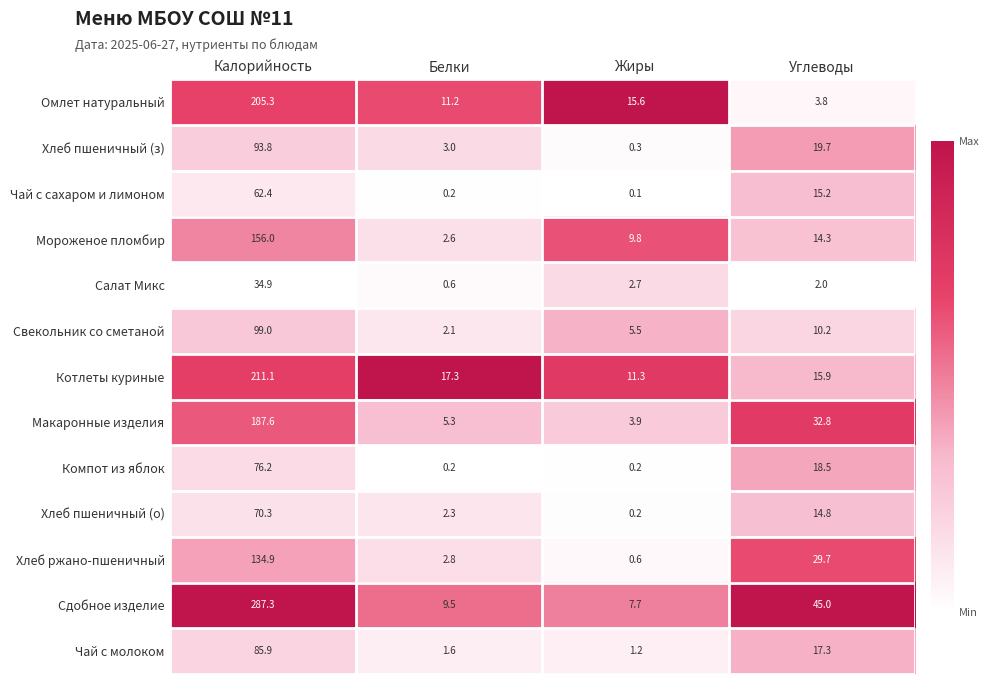

What is the total value across all series at Калорийность?

1704.7